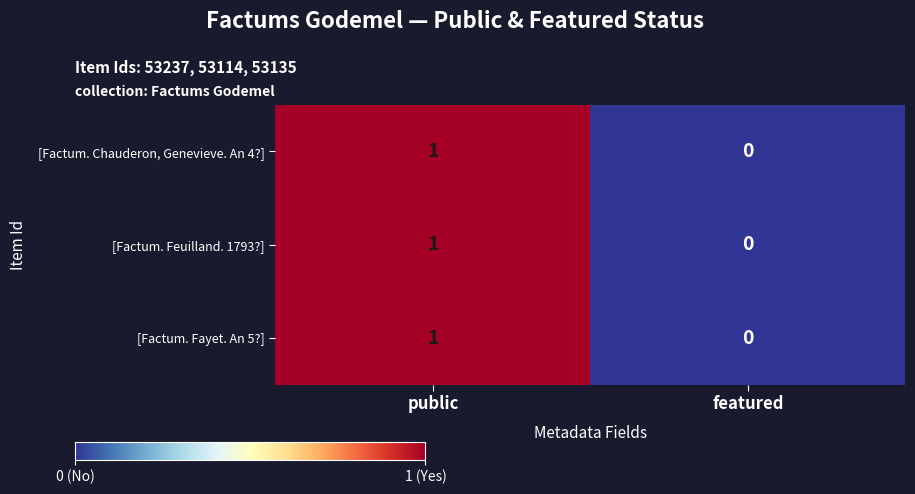

Where is [Factum. Chauderon, Genevieve. An 4?] nearest to the value 0?

featured